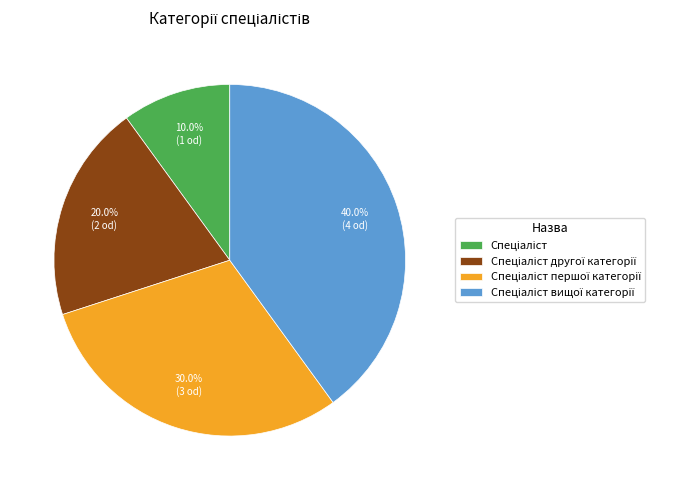

To the nearest percent, what is the difference between the largest and smallest slice percentages?

30%